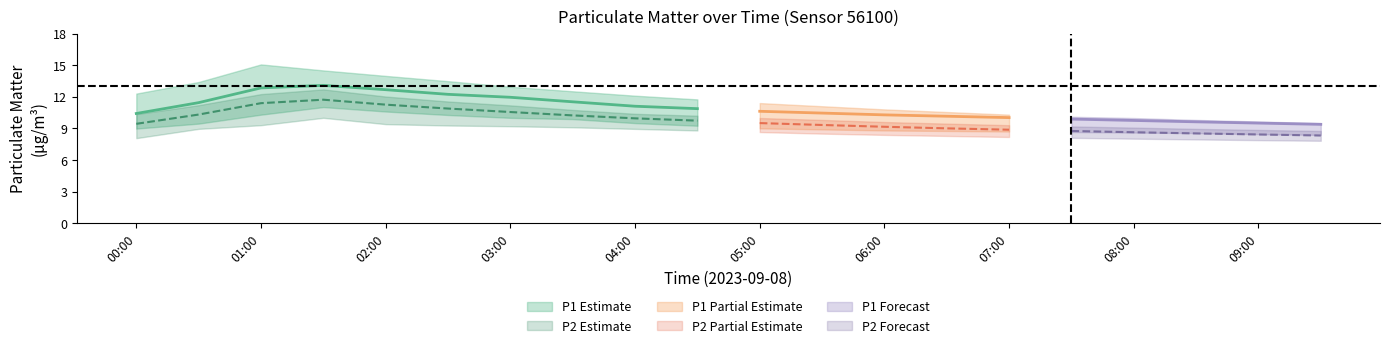

Which label corresponds to the smallest value in the chart?

09:30